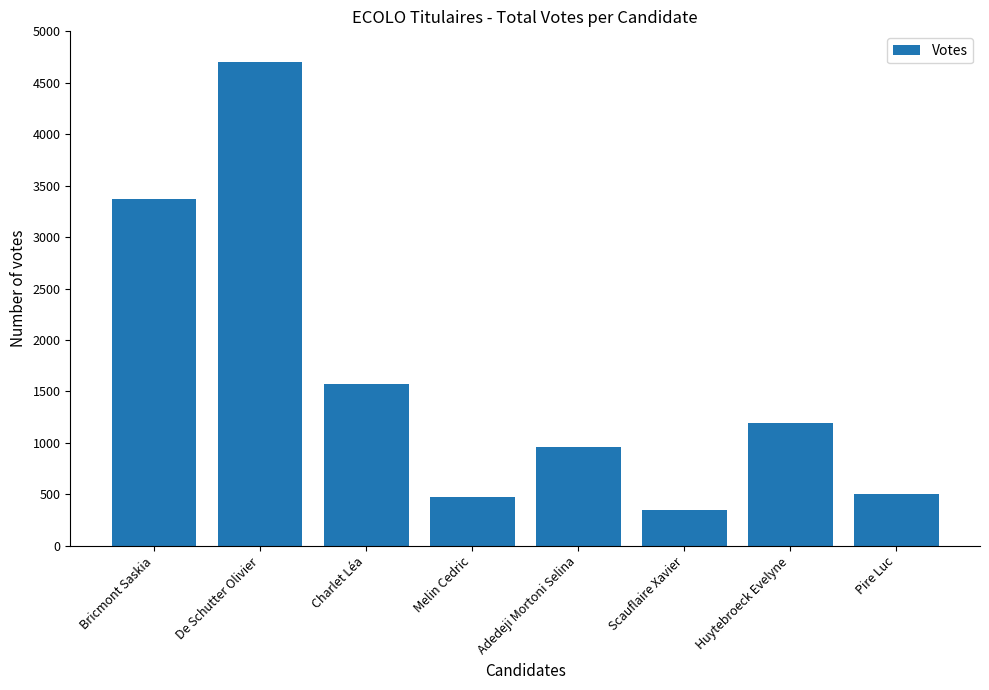

What is the maximum value shown in the chart?

4698